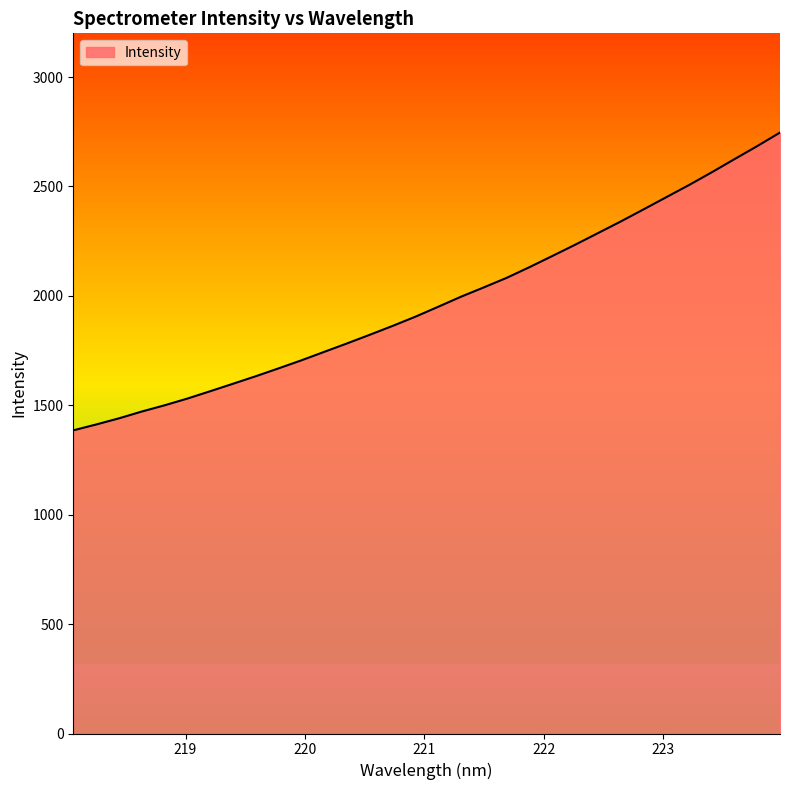

True or false: the data has more than 0 interior local peaks.

False